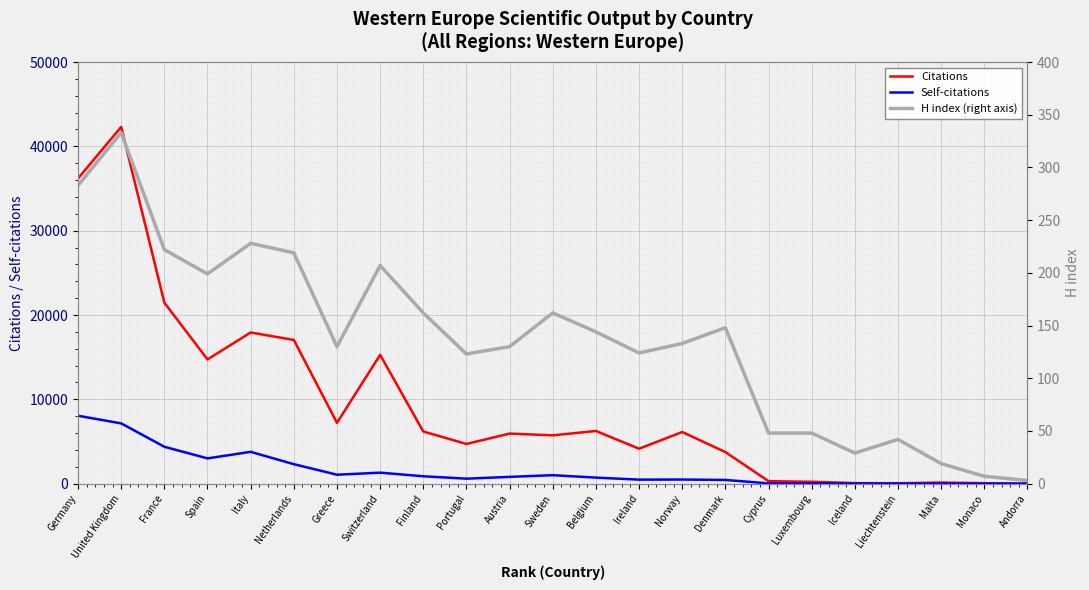

What is the label of the 17th point from the right?

Greece